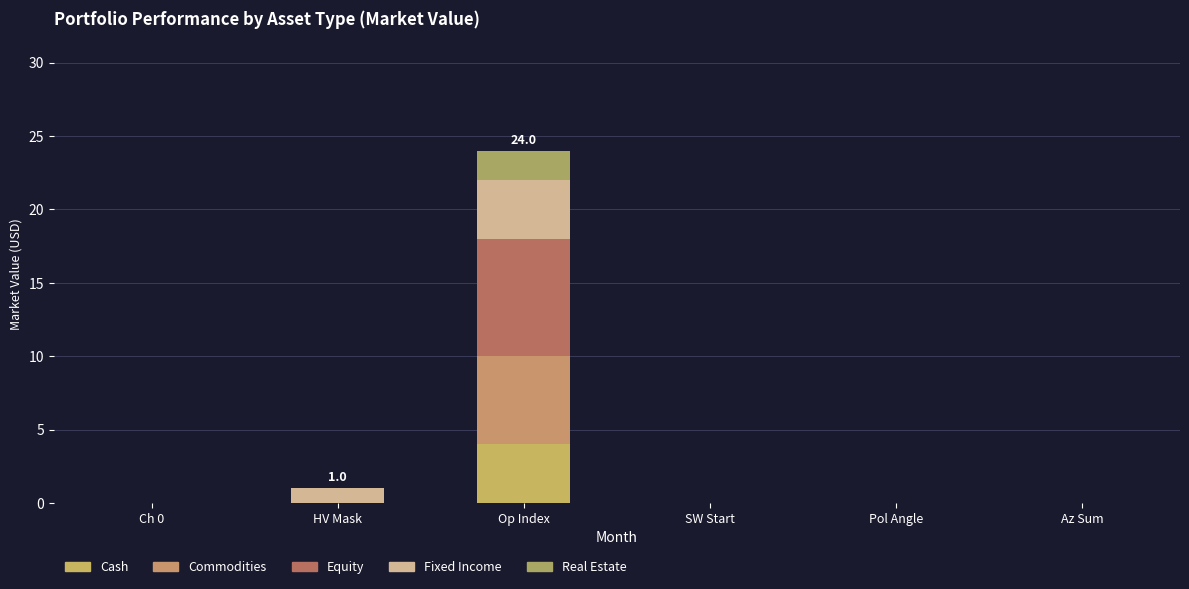

Are the bars grouped side by side (vs. stacked)?

No